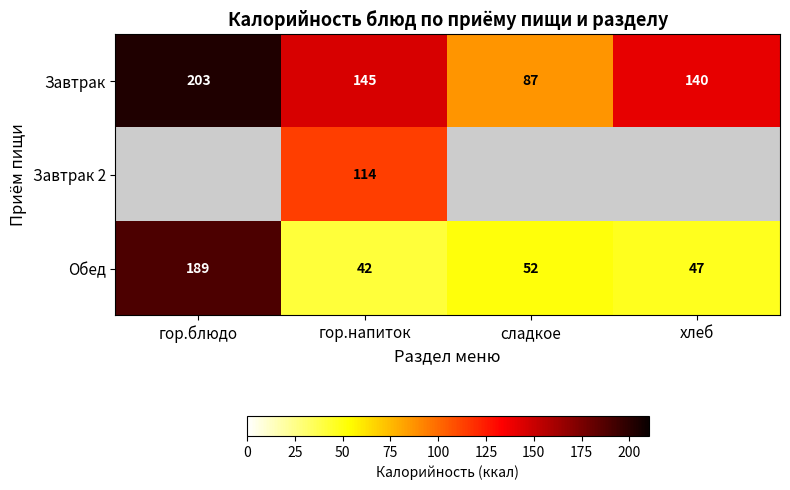

What is the difference between the highest and lowest values at гор.напиток?

103